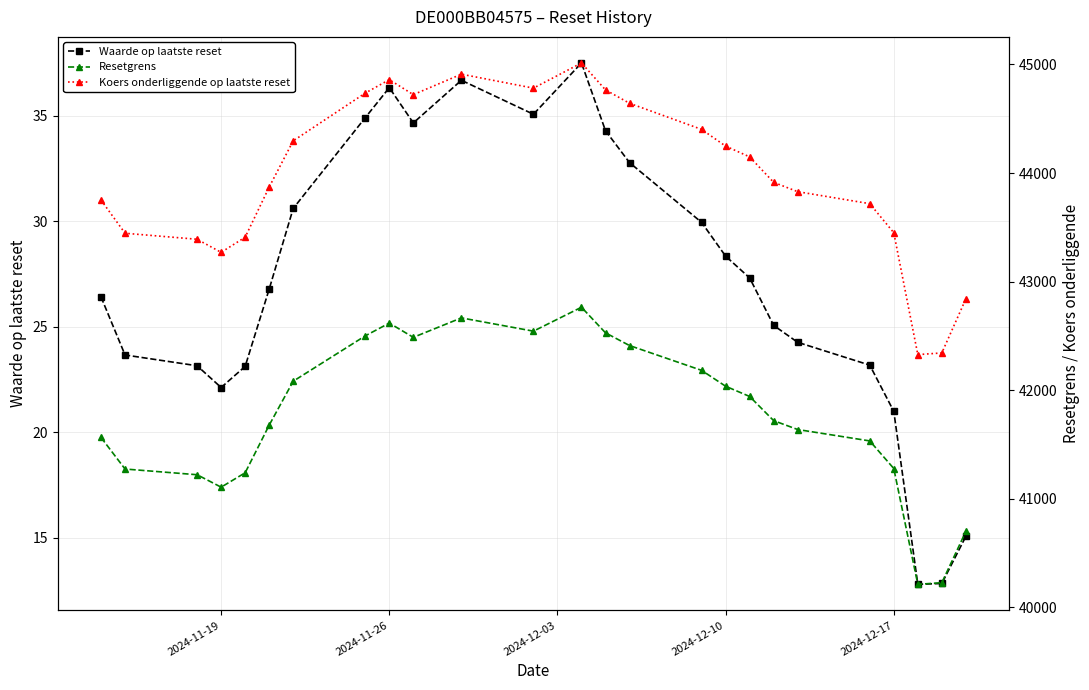

Is it true that Waarde op laatste reset equals 21.0 at 2024-12-17?

True